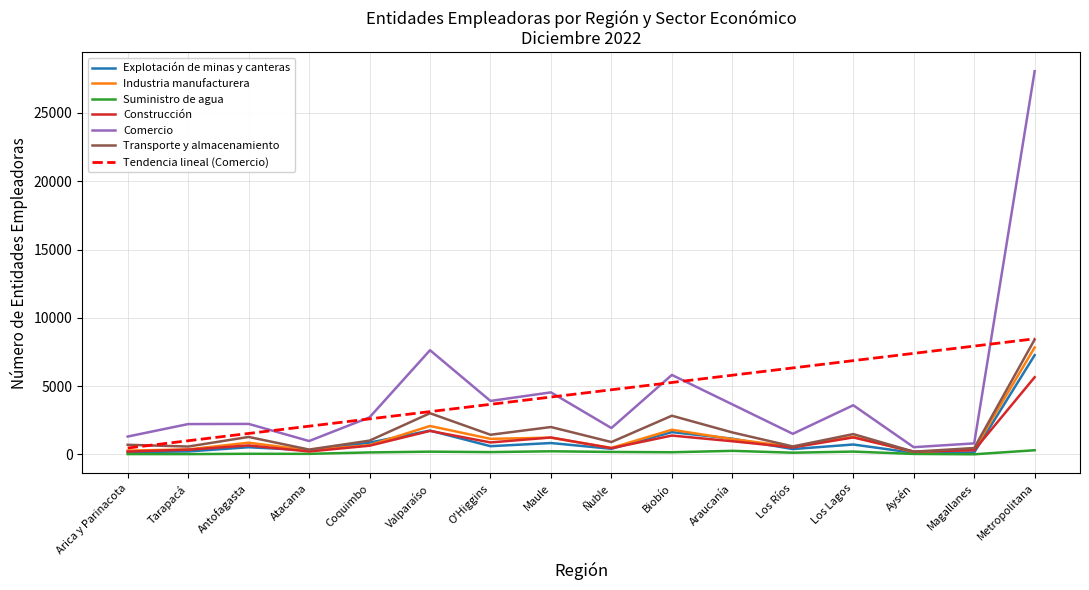

Between Aysén and Metropolitana, which series saw the biggest shift?

Comercio